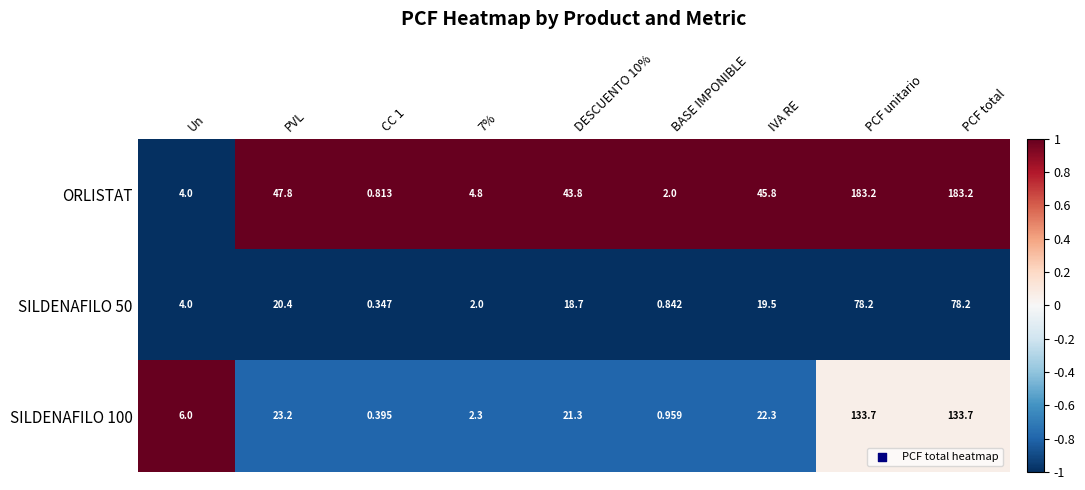

Which category has the lowest value across all series?

CC 1